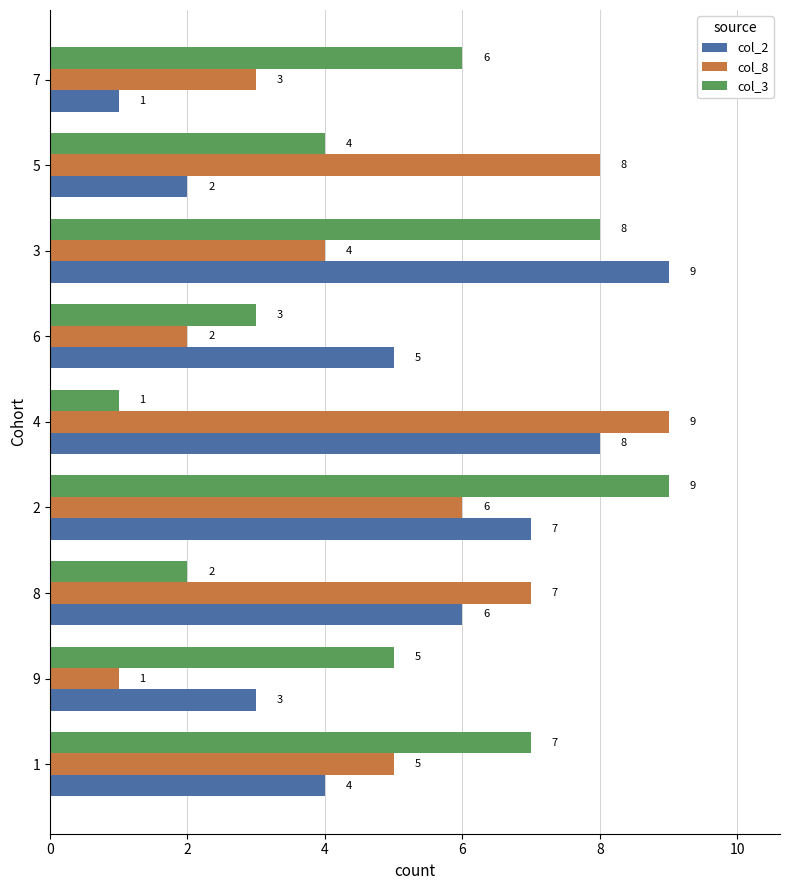

What is the smallest value displayed?

1